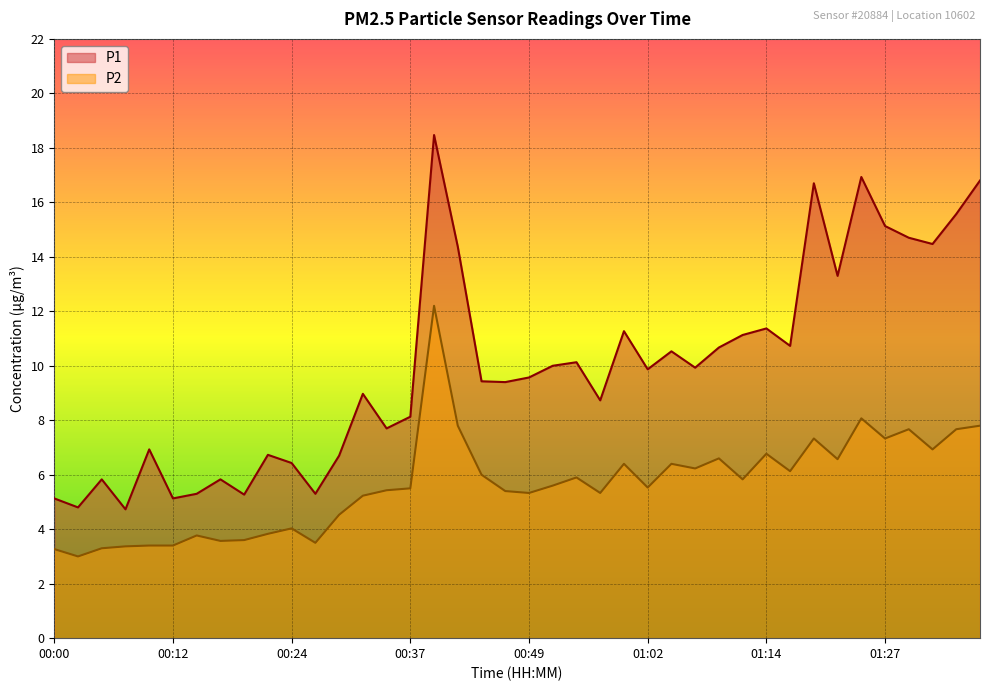

What is the greatest value displayed?

18.5